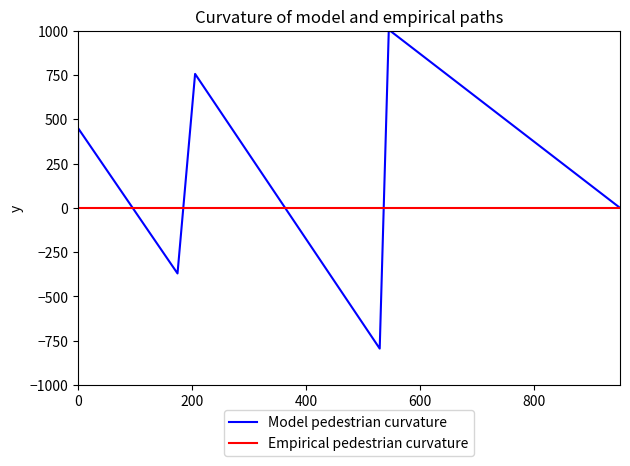

Which series has the largest total across all categories?

Model pedestrian curvature